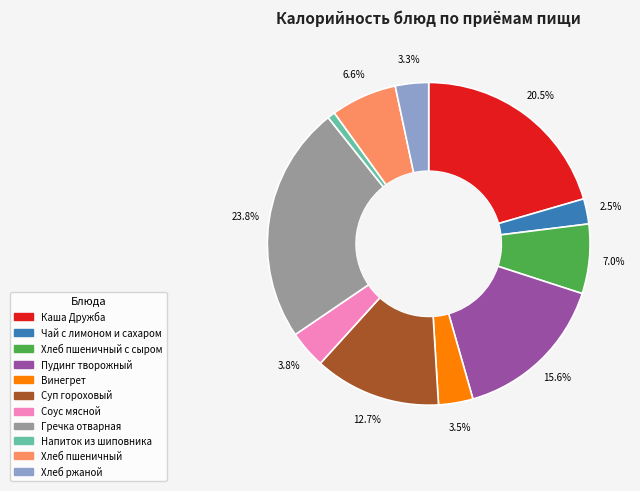

Is there any slice that represents more than half of the pie?

No